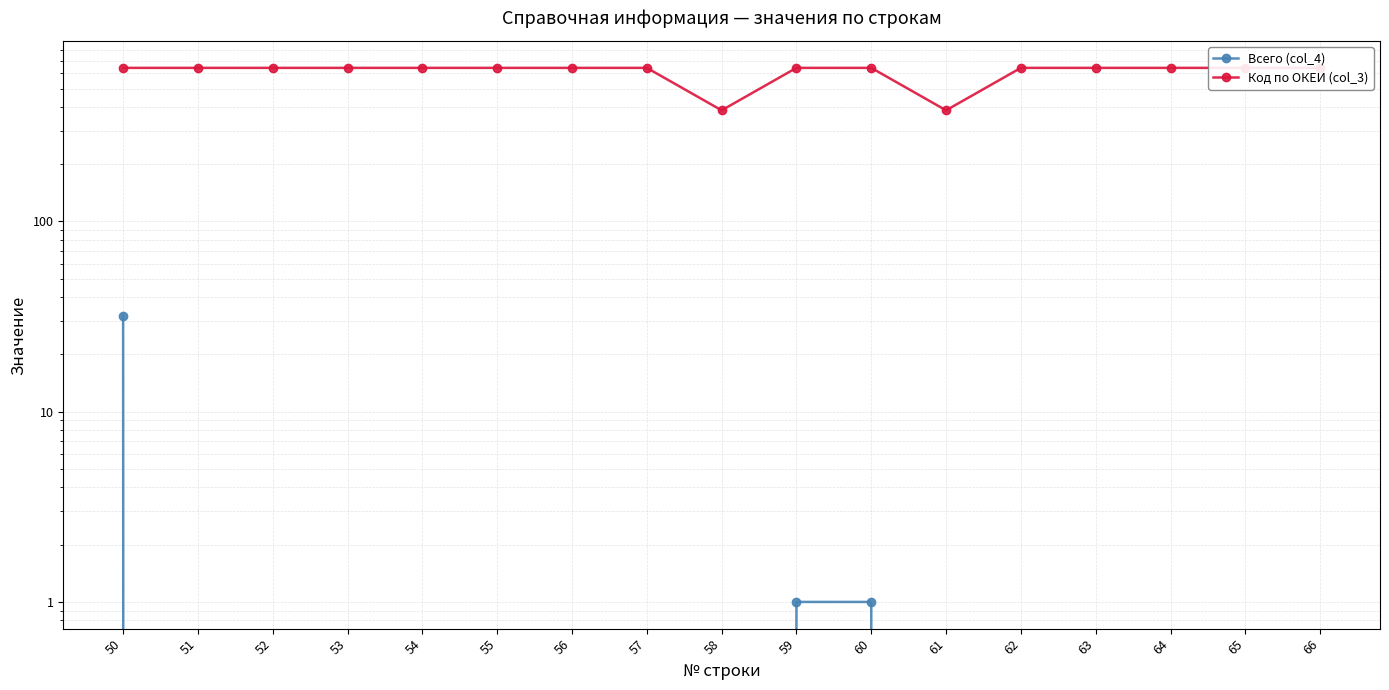

How many series are shown in this chart?

2